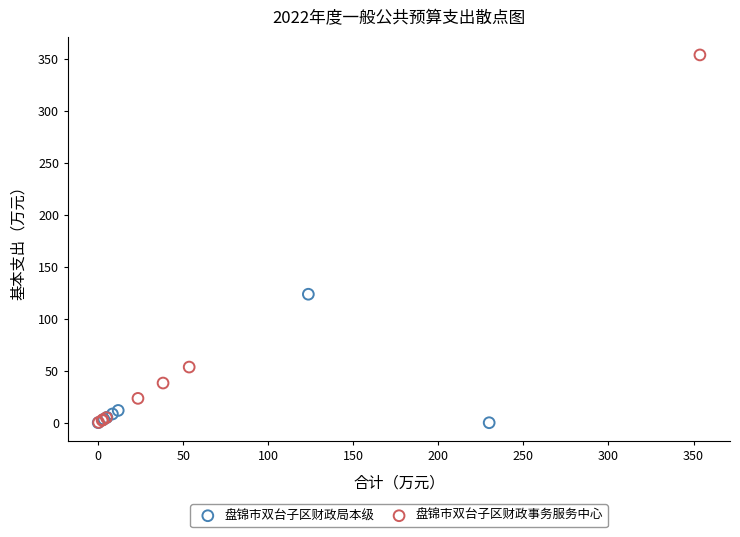

Which series has the largest Y range (max minus min)?

盘锦市双台子区财政事务服务中心